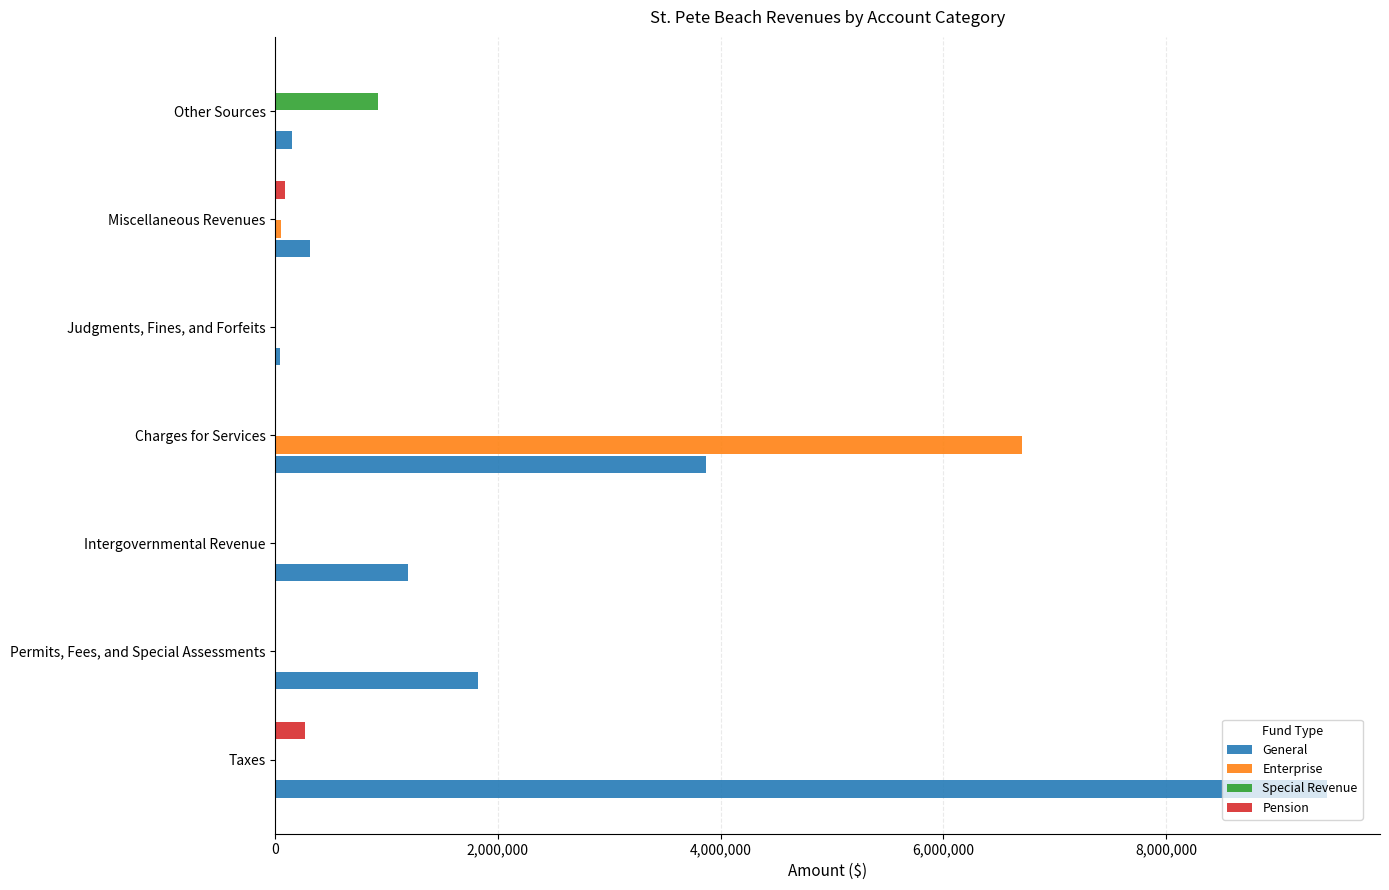

At which category is the sum across all series the highest?

Charges for Services